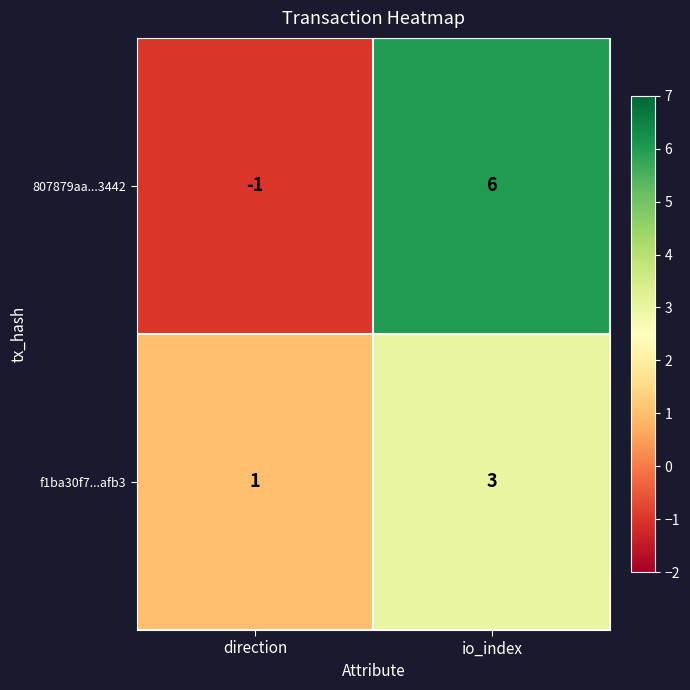

Which label corresponds to the largest value in the chart?

io_index